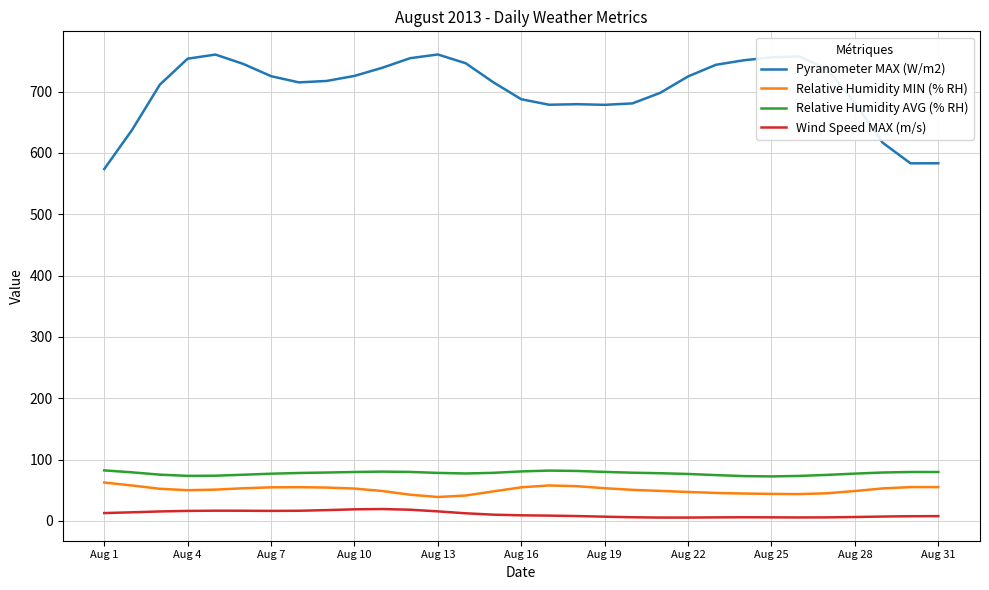

What is the maximum value shown in the chart?

760.4